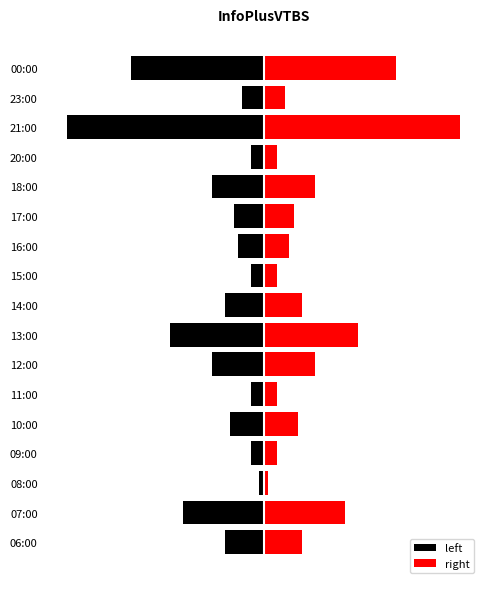

How many data points in right are less than 8?

8